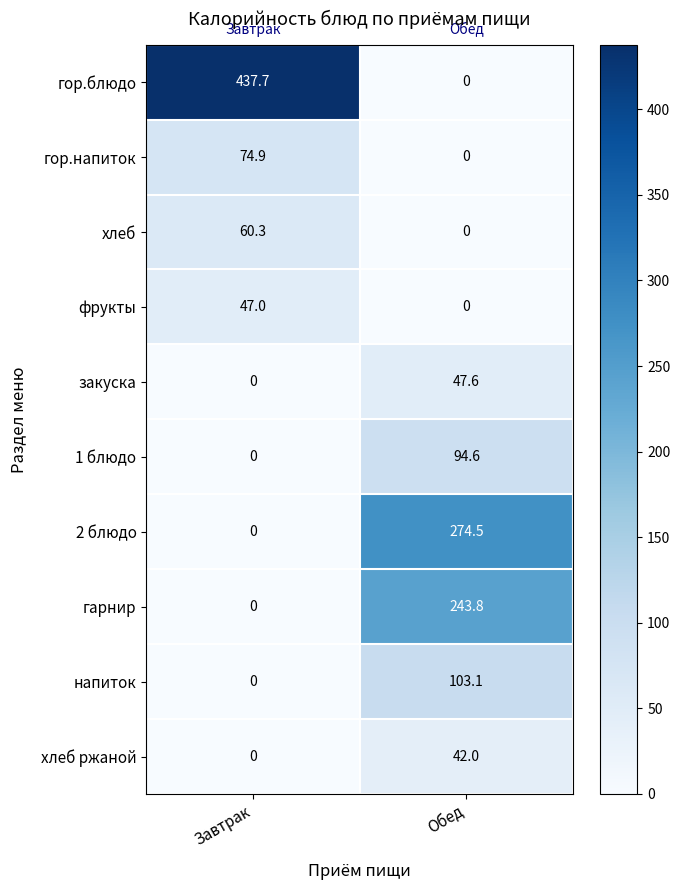

What is the sum of the гарнир values at Обед and Завтрак?

243.8